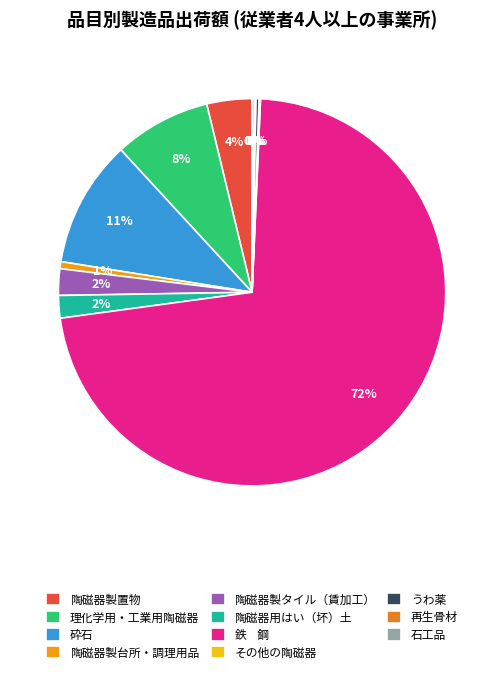

Rank the categories by value from lowest to highest.

その他の陶磁器, 再生骨材, 石工品, うわ薬, 陶磁器製台所・調理用品, 陶磁器用はい（坏）土, 陶磁器製タイル（賃加工）, 陶磁器製置物, 理化学用・工業用陶磁器, 砕石, 鉄    鋼